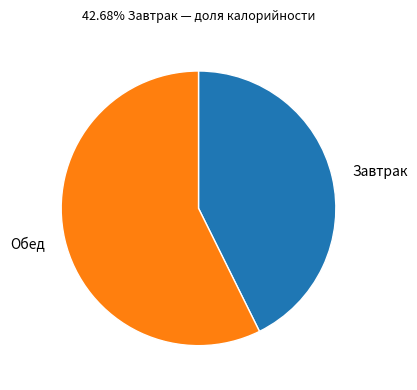

Which category has the smallest portion of the pie?

Завтрак